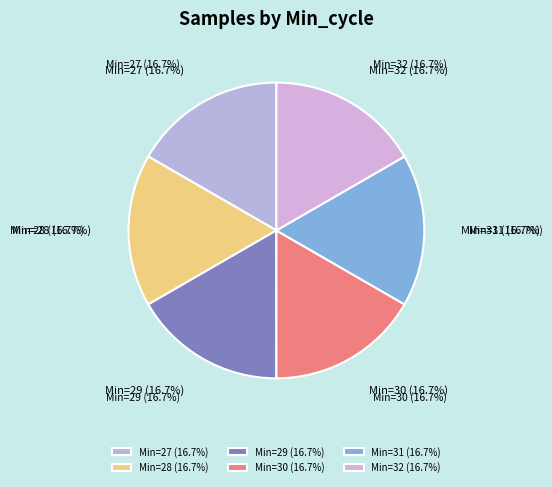

What is the largest slice in the pie chart?

29